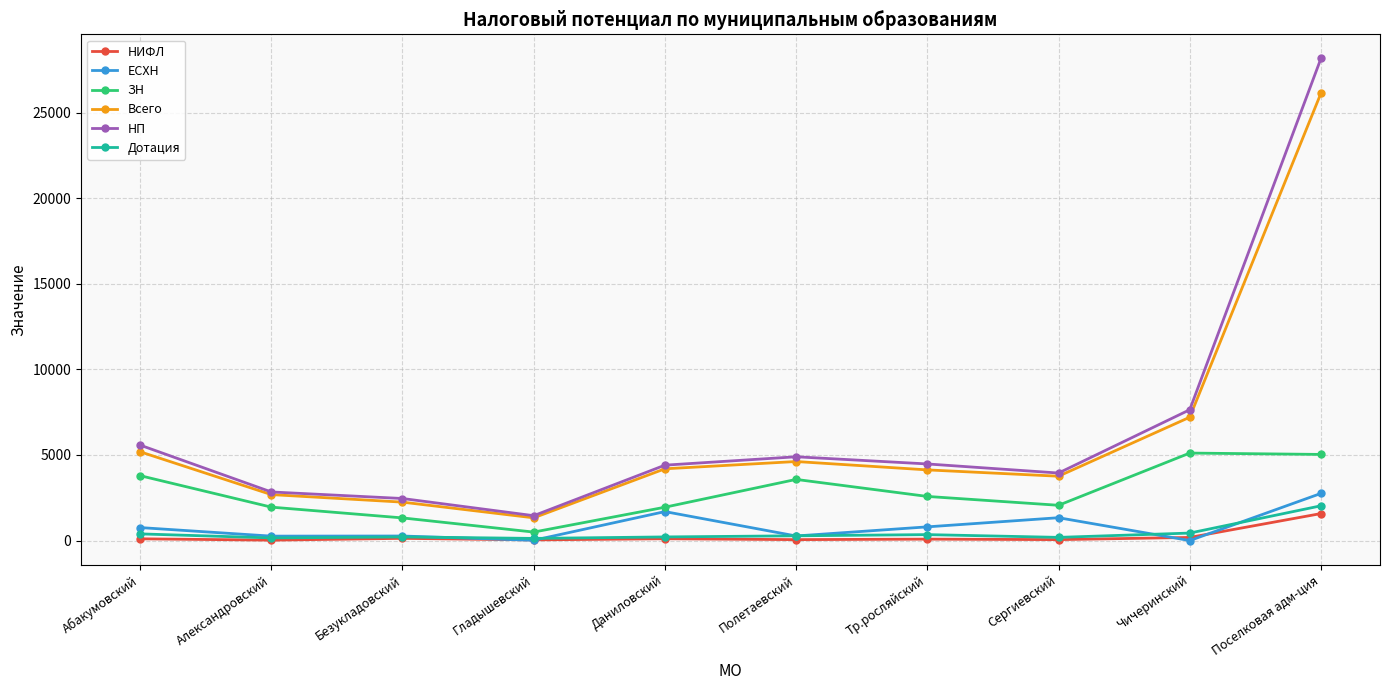

True or false: ЗН and ЕСХН cross at least once.

False